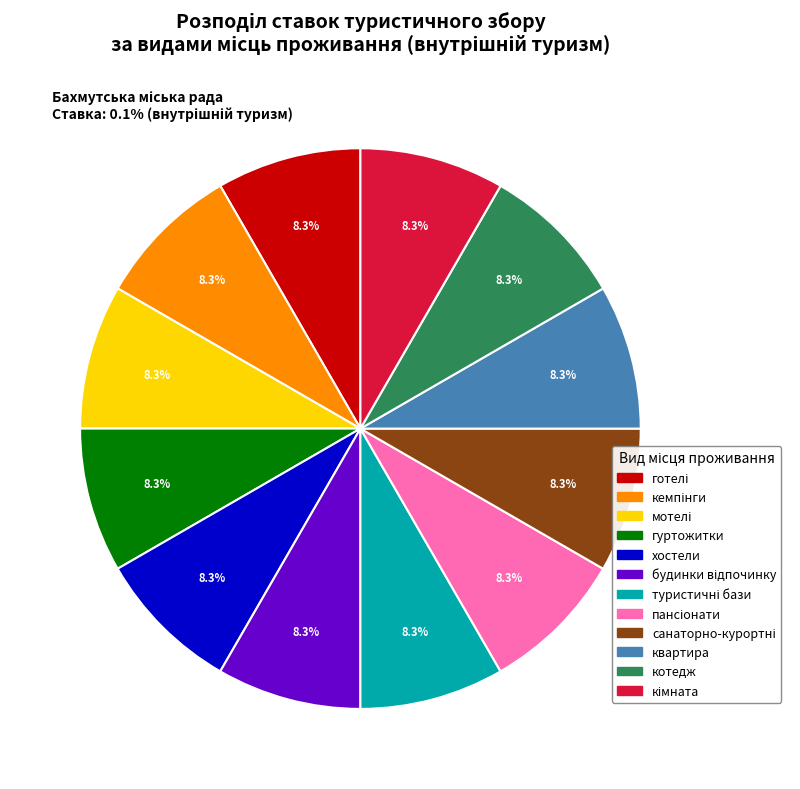

How much of the chart is everything except хостели?

91.7%